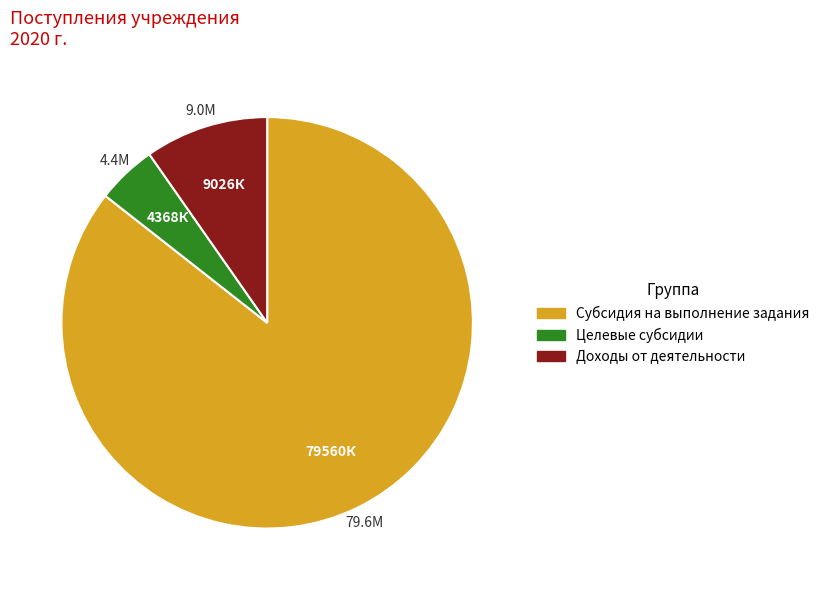

Is there any slice that represents more than half of the pie?

Yes